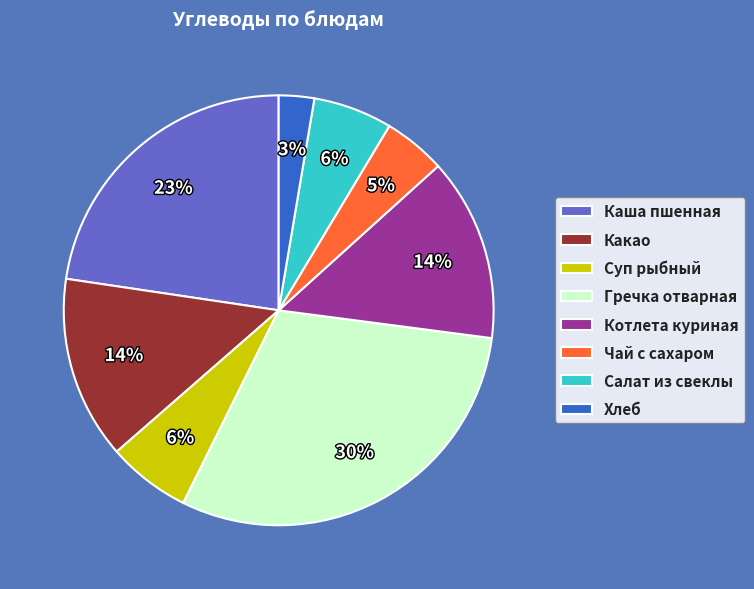

To the nearest percent, what is the average slice percentage?

12%